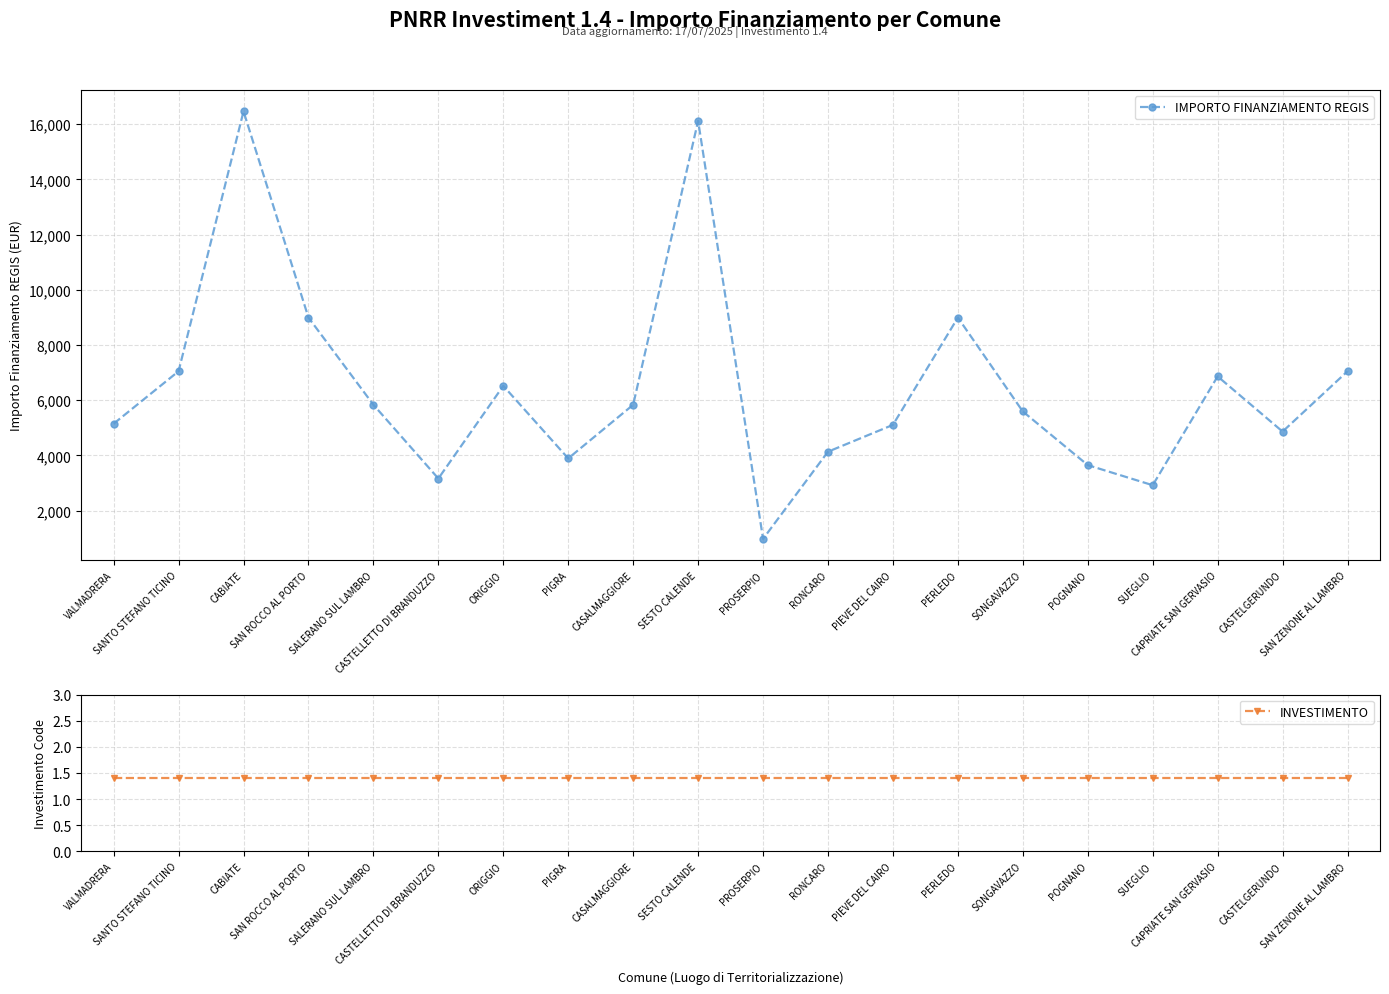

Is the value of INVESTIMENTO at RONCARO greater than the value of IMPORTO FINANZIAMENTO REGIS at PERLEDO?

No